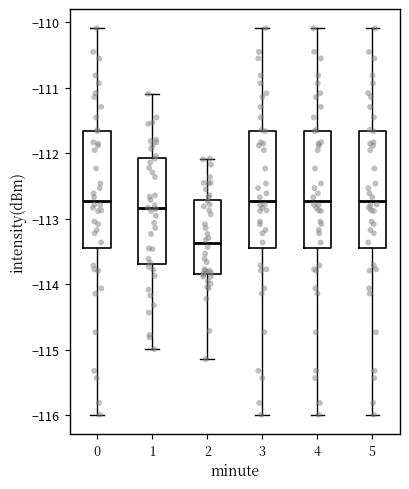

Where does the median line of the box at x = 4 sit on the y-axis? The values are not printed on the chart, so give them approximately, as read against the axis.

-112.7